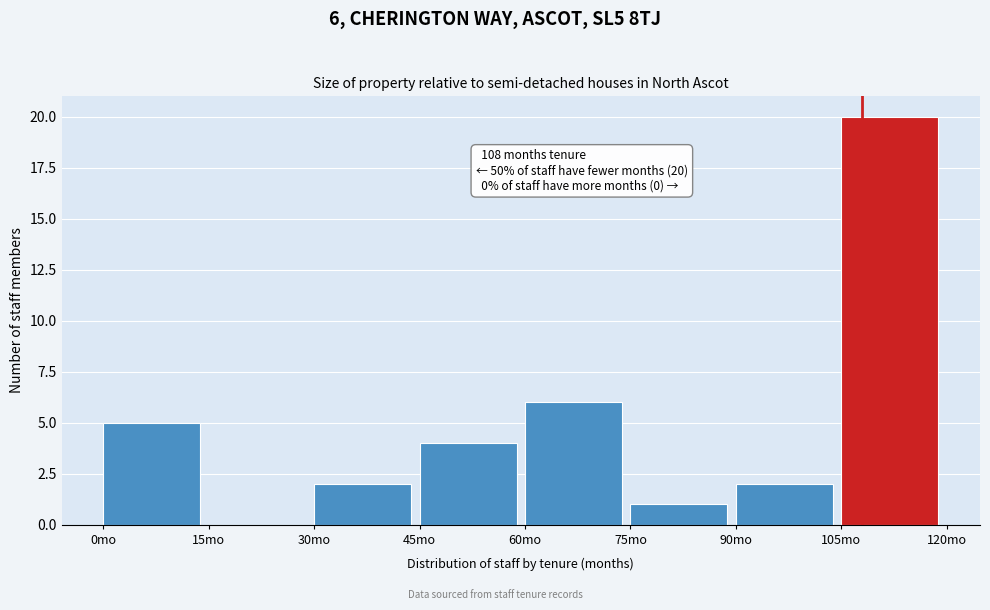

Over which range of the x-axis is the bar tallest?

105 to 120